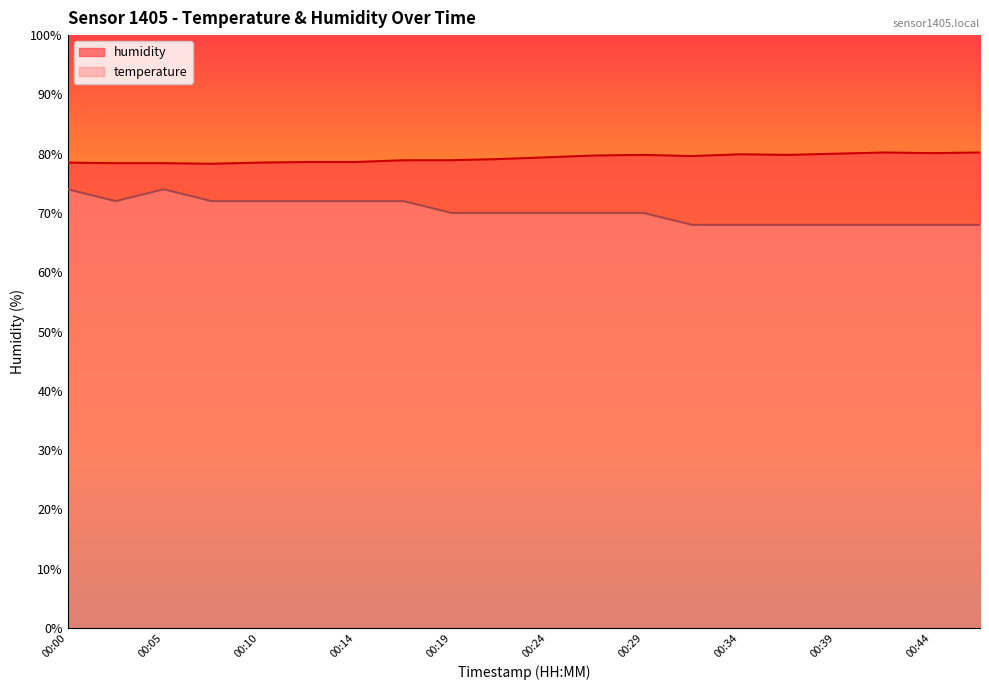

What is the average value of the temperature series?

70.3